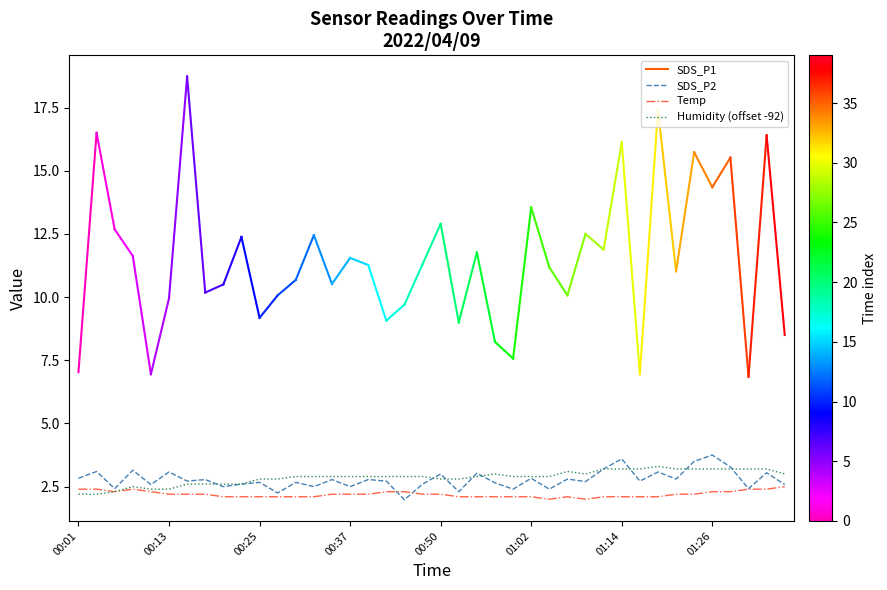

What is the maximum value for Humidity (offset -92)?

3.3